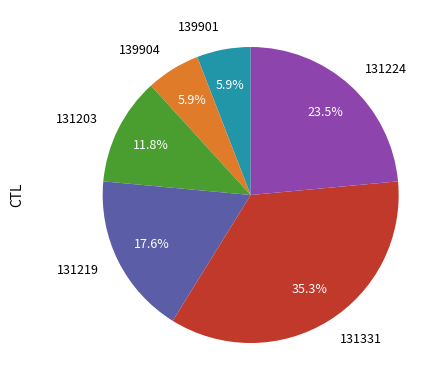

What percentage is the 139904 slice, to the nearest percent?

6%